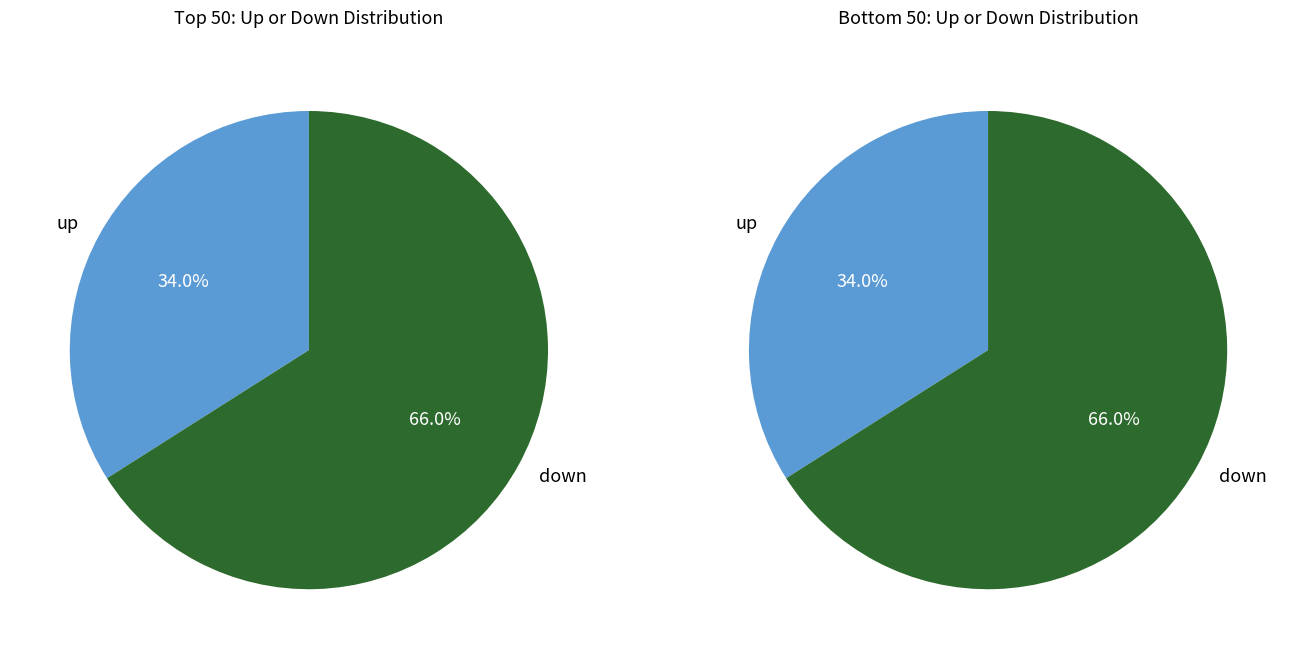

The up slice represents 23% of the pie. True or false?

False